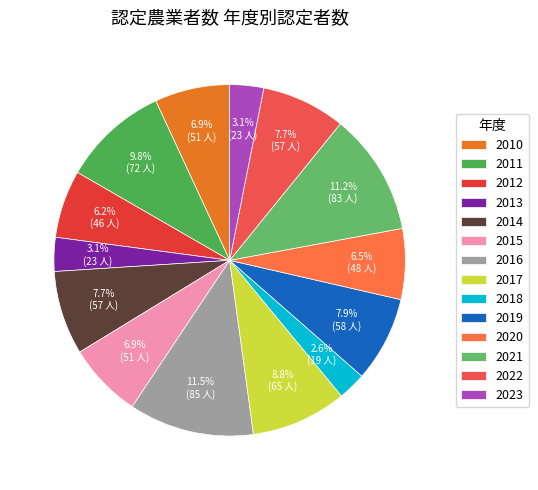

How many segments does this pie chart have?

14